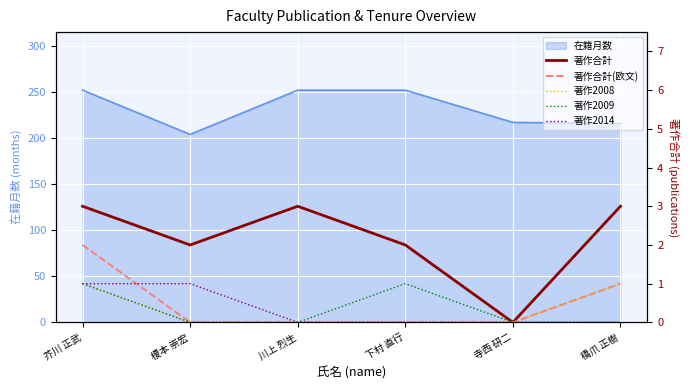

At which category does 著作合計 reach its first local valley?

榎本 崇宏